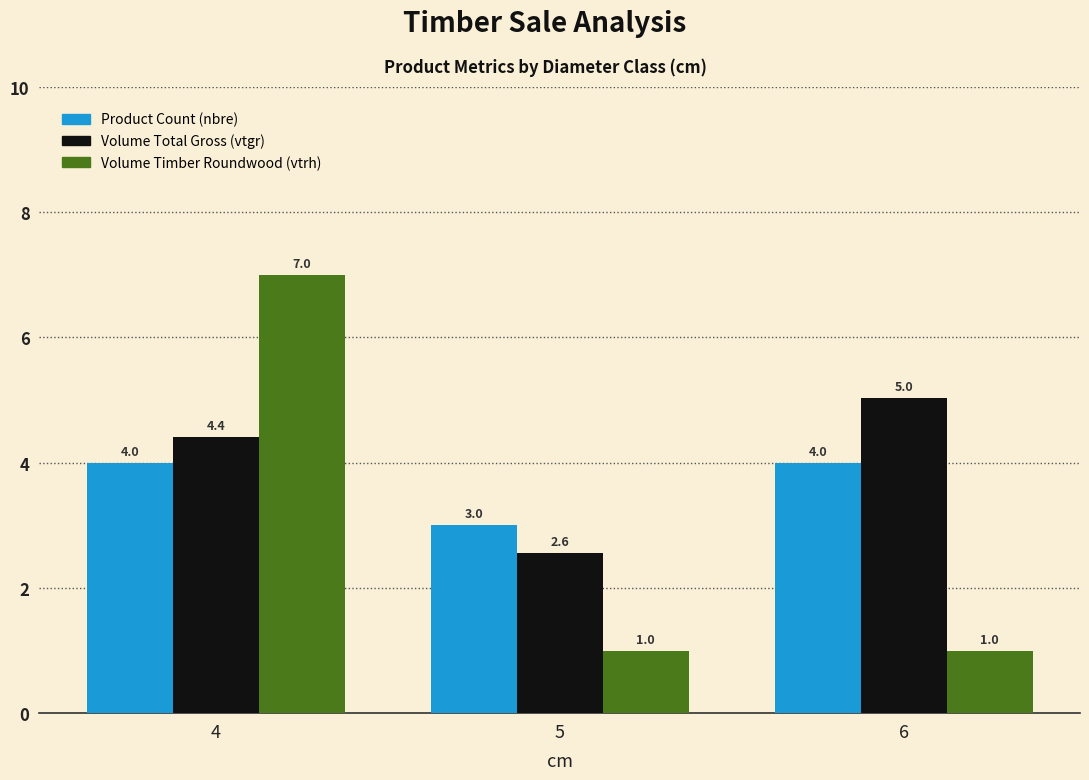

What is the difference between the highest and lowest values at 4?

3.0